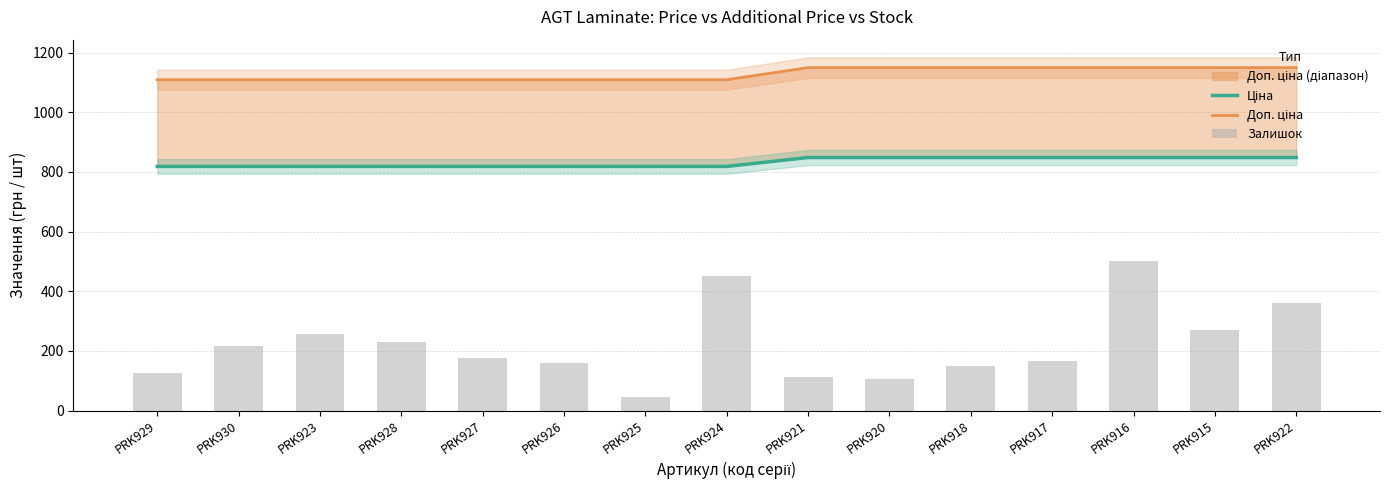

True or false: Залишок has a value of 189.5 at PRK929.

False